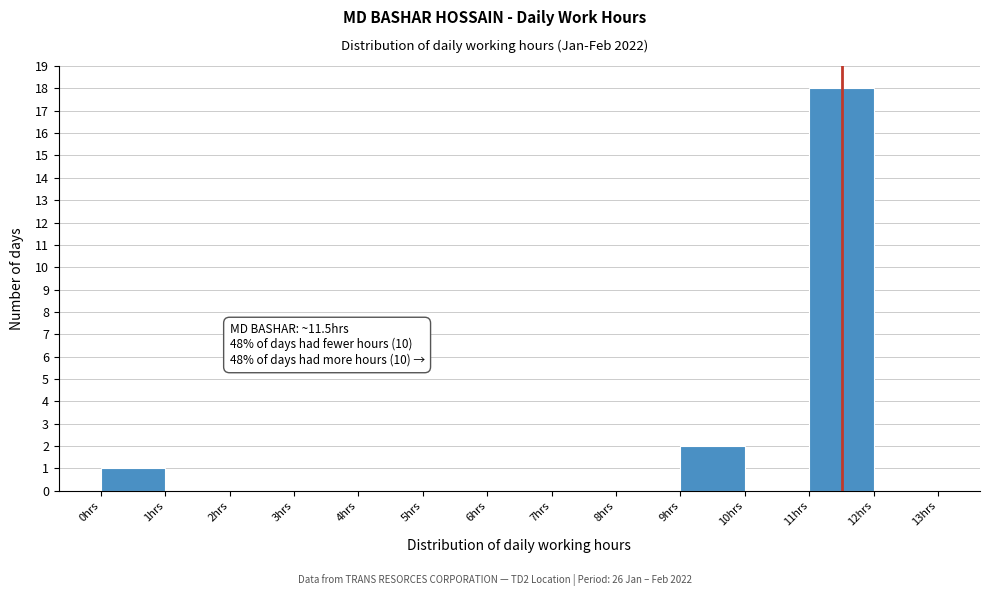

Which range on the x-axis has the tallest bar?

11 to 12